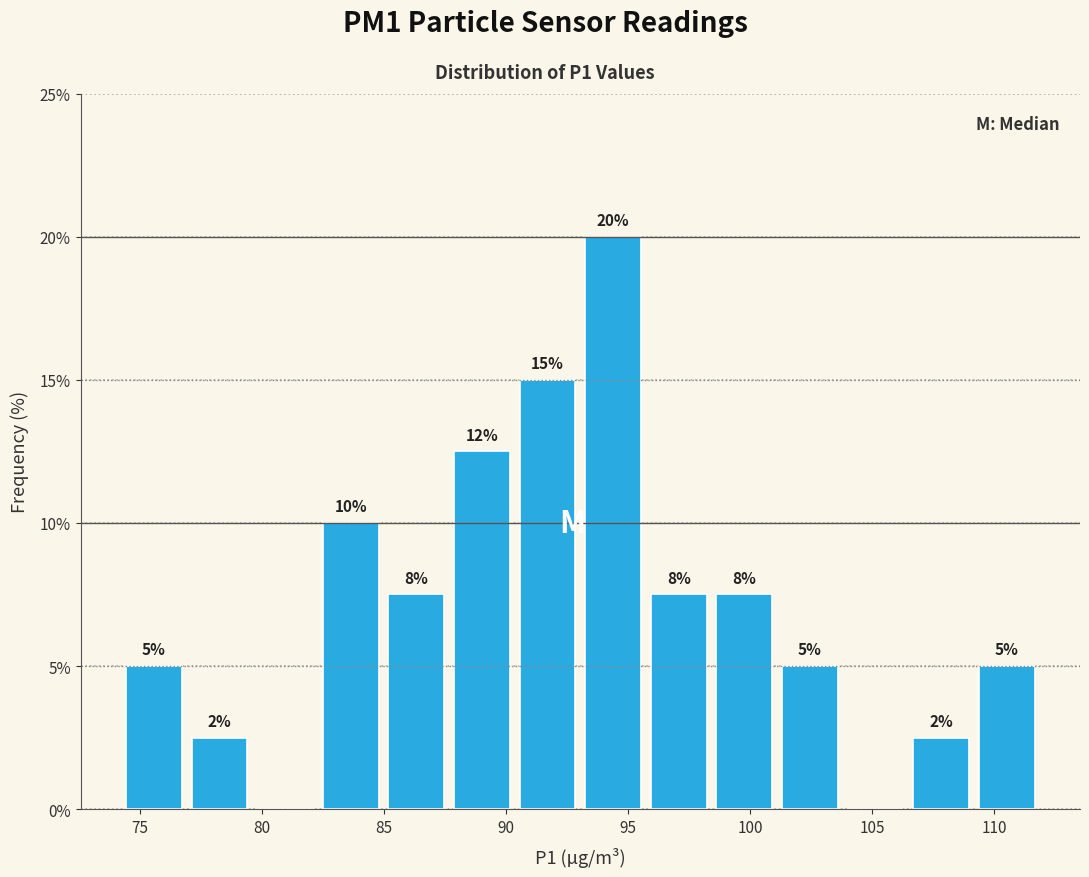

Which range on the x-axis has the tallest bar?

93.0 to 95.5